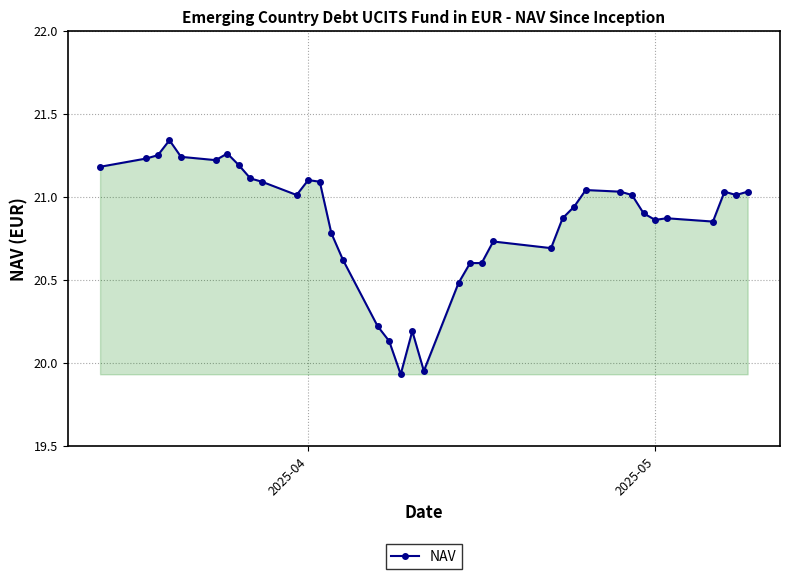

What is the value of the 21st point from the left?

20.5